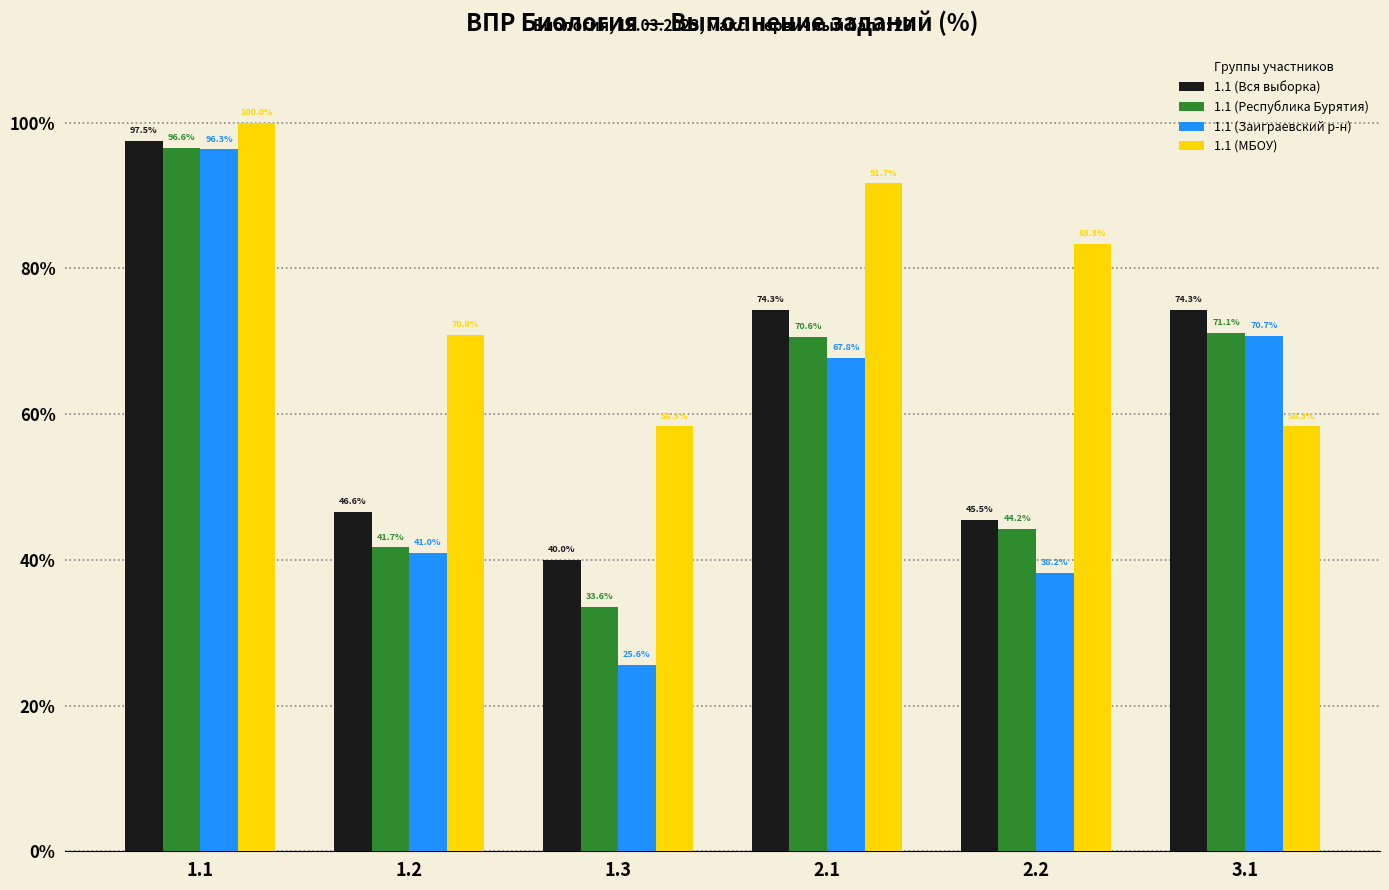

What is the average value of the 1.1 (МБОУ) series?

77.1